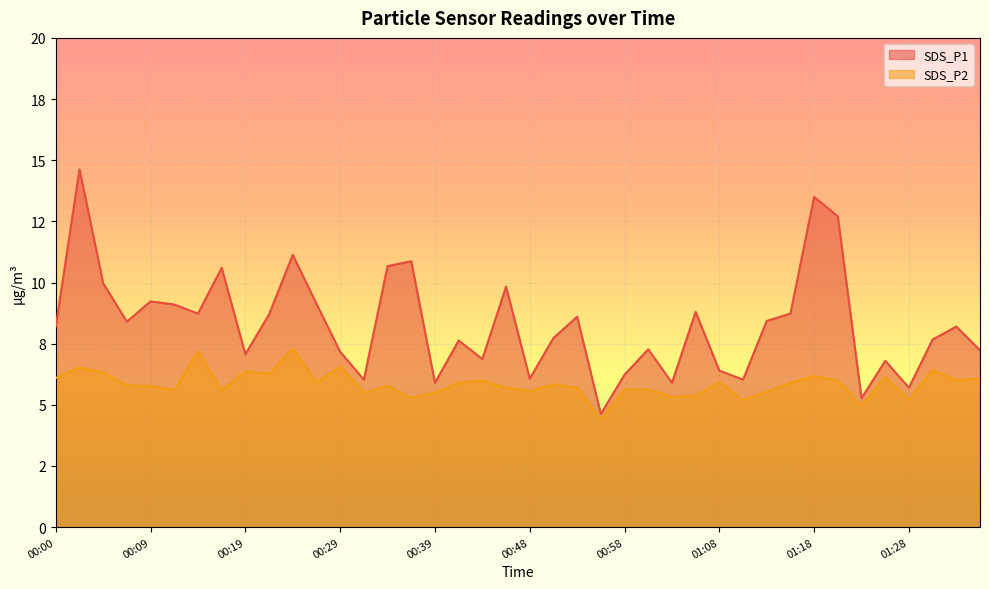

Reading left to right, extract all data points from this chart.

SDS_P1: 00:00=8.2	00:02=14.6	00:04=10.0	00:07=8.4	00:09=9.2	00:12=9.1	00:14=8.7	00:17=10.6	00:19=7.1	00:21=8.7	00:24=11.1	00:26=9.1	00:29=7.2	00:31=6.0	00:34=10.7	00:36=10.9	00:39=5.9	00:41=7.6	00:43=6.9	00:46=9.8	00:48=6.1	00:51=7.7	00:53=8.6	00:56=4.6	00:58=6.2	01:01=7.3	01:03=5.9	01:06=8.8	01:08=6.4	01:10=6.0	01:13=8.4	01:16=8.7	01:18=13.5	01:21=12.7	01:23=5.3	01:26=6.8	01:28=5.7	01:31=7.7	01:33=8.2	01:36=7.2
SDS_P2: 00:00=6.1	00:02=6.5	00:04=6.3	00:07=5.8	00:09=5.8	00:12=5.6	00:14=7.2	00:17=5.6	00:19=6.4	00:21=6.3	00:24=7.3	00:26=5.9	00:29=6.6	00:31=5.5	00:34=5.8	00:36=5.3	00:39=5.5	00:41=5.9	00:43=6.0	00:46=5.7	00:48=5.6	00:51=5.8	00:53=5.7	00:56=4.4	00:58=5.6	01:01=5.6	01:03=5.3	01:06=5.4	01:08=5.9	01:10=5.2	01:13=5.5	01:16=5.9	01:18=6.2	01:21=6.0	01:23=5.0	01:26=6.1	01:28=5.2	01:31=6.4	01:33=6.0	01:36=6.1